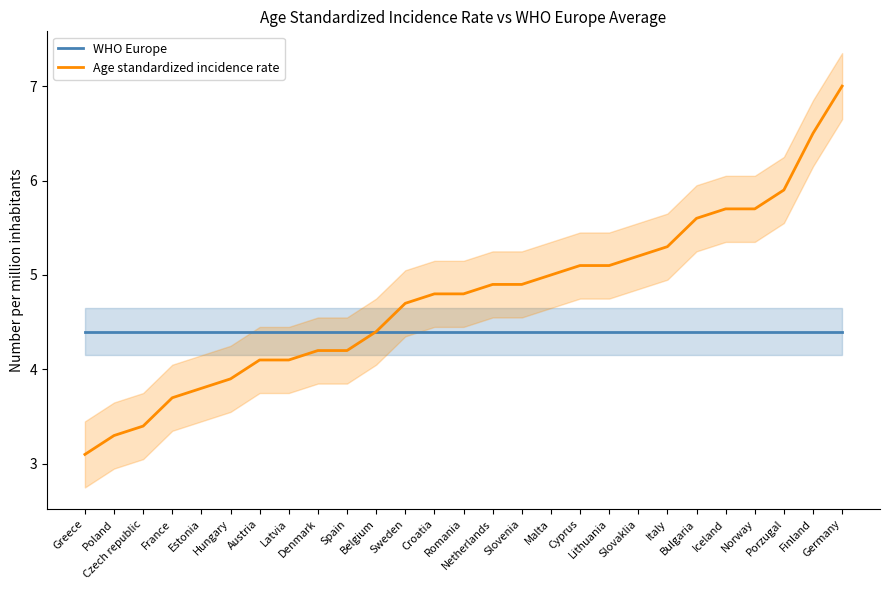

What is the difference between the second highest and minimum values in the Age standardized incidence rate series?

3.4